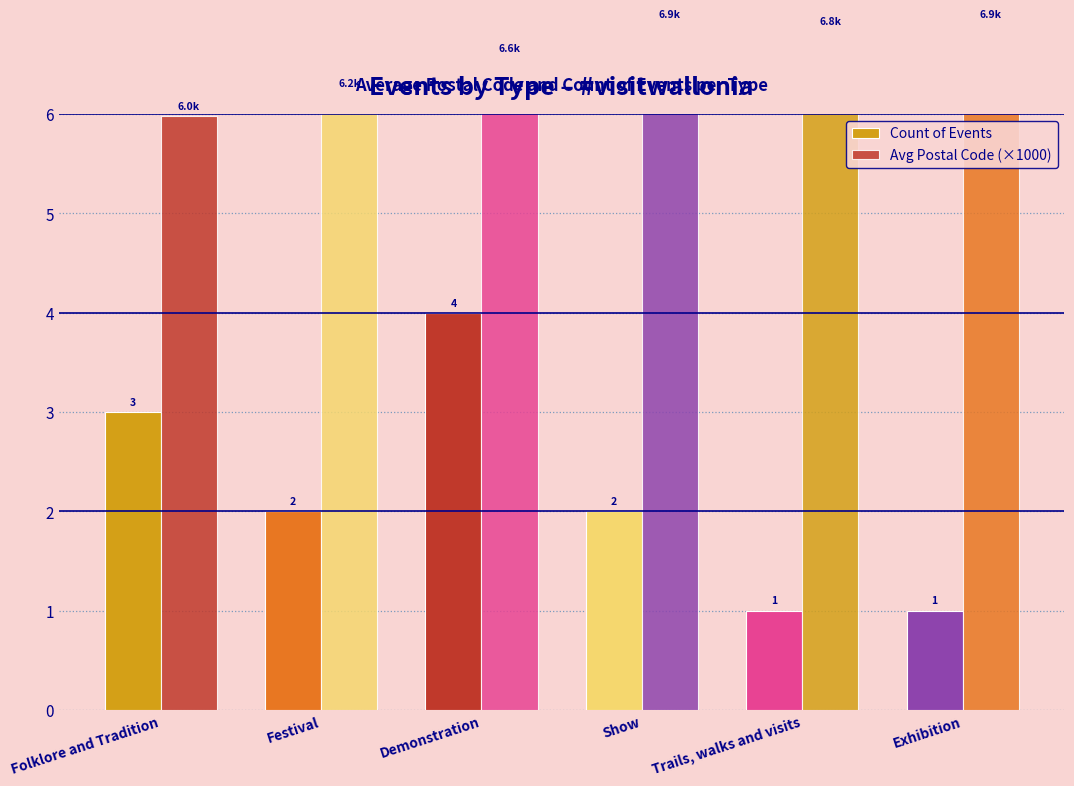

Count the Count of Events values in the range 1 to 3.

5